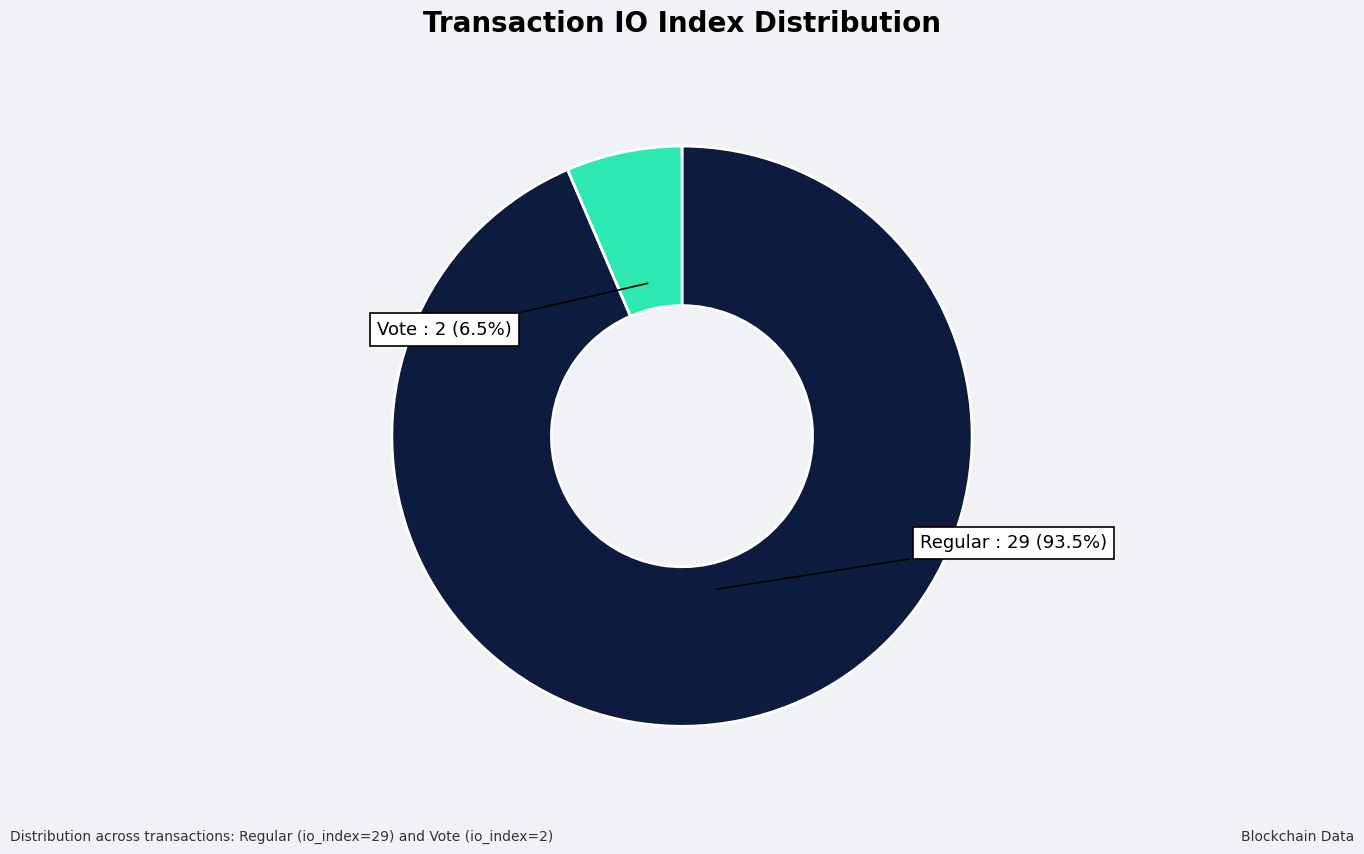

Rank the categories by value from highest to lowest.

Regular, Vote